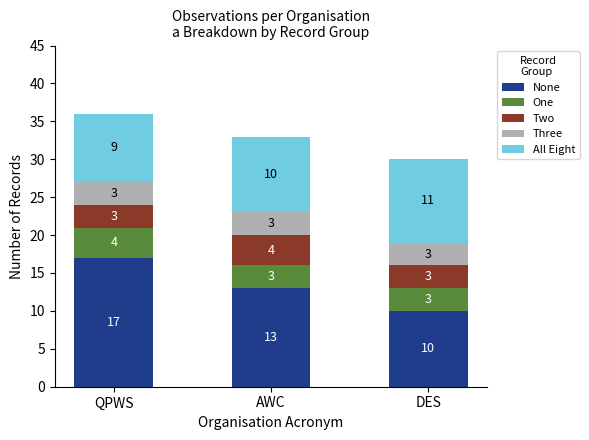

What is the sum of the None values at DES and AWC?

23